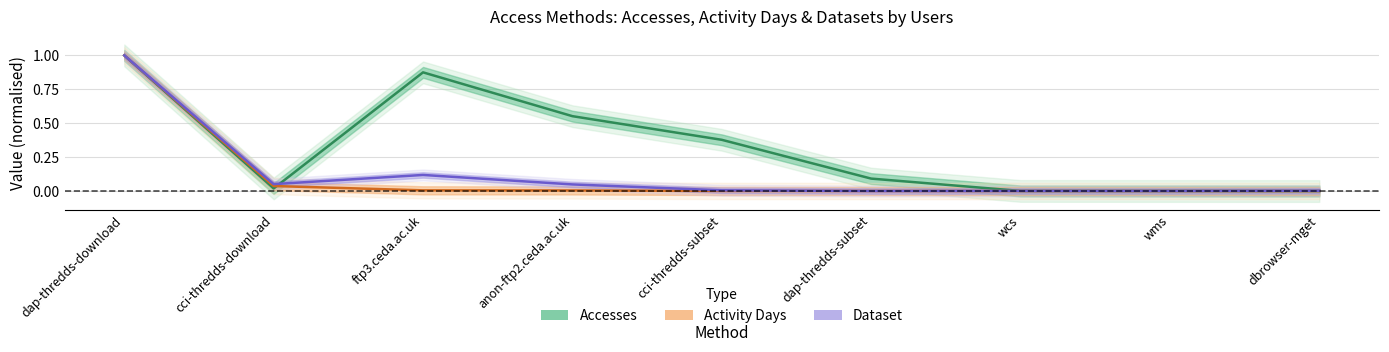

What is the value of the Dataset point at the 3rd from the left?

0.1